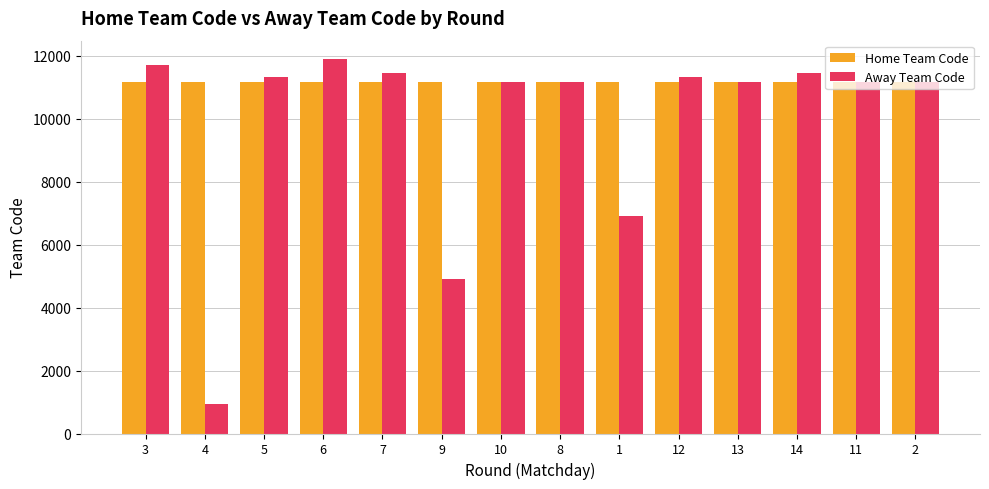

What is the difference between the second highest and second lowest values in the Away Team Code series?

6806